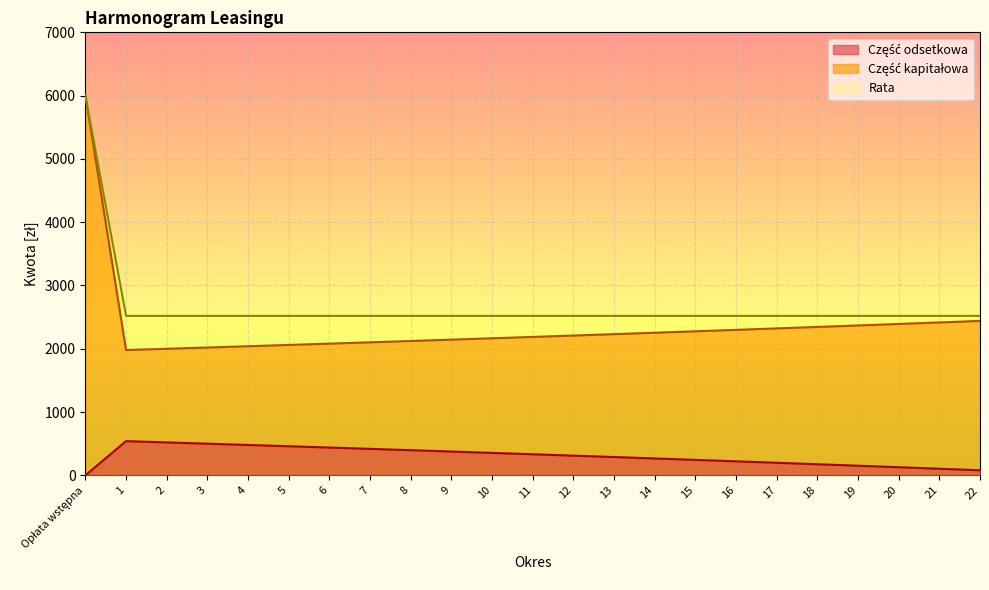

What is the average value of the Rata series?

2671.0